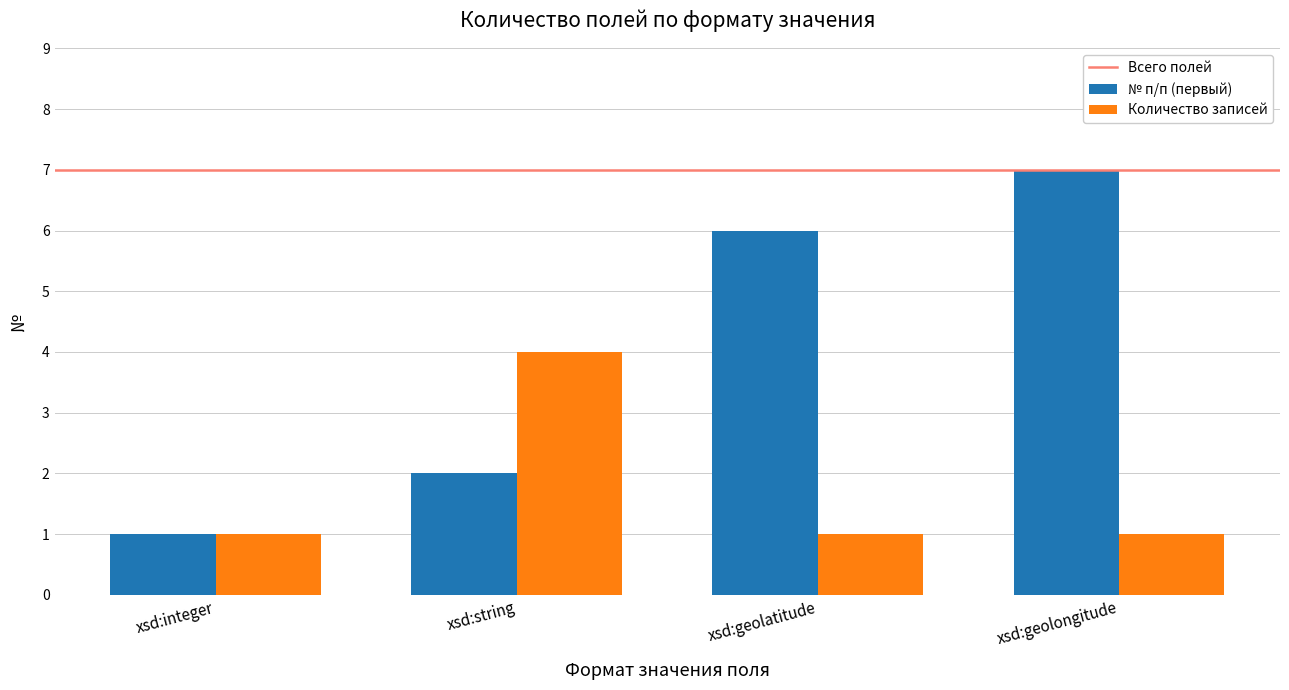

Which series has the largest range (max minus min)?

№ п/п (первый)